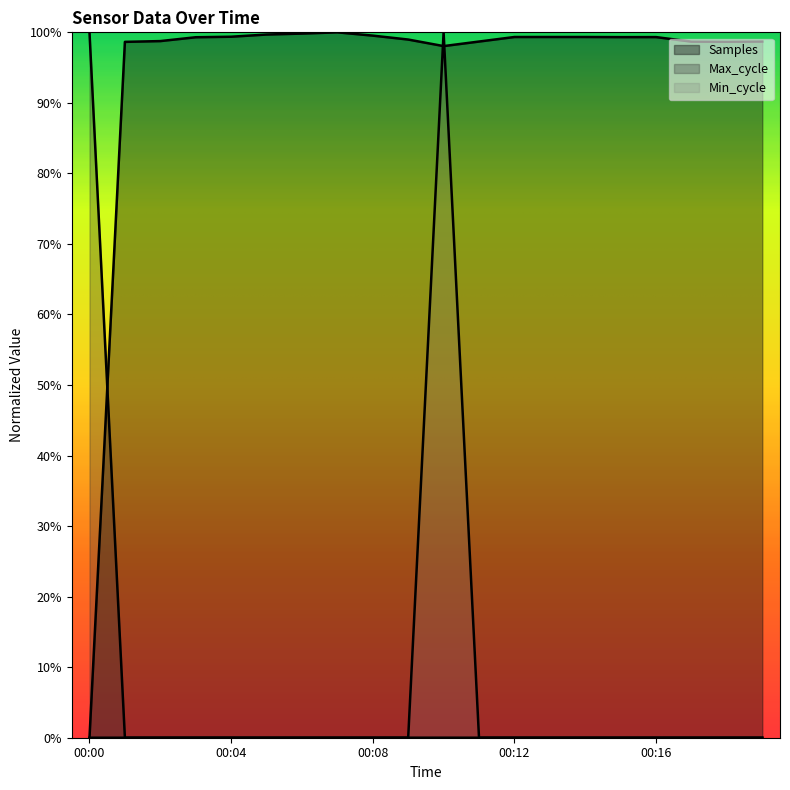

At which category is the sum across all series the highest?

00:10